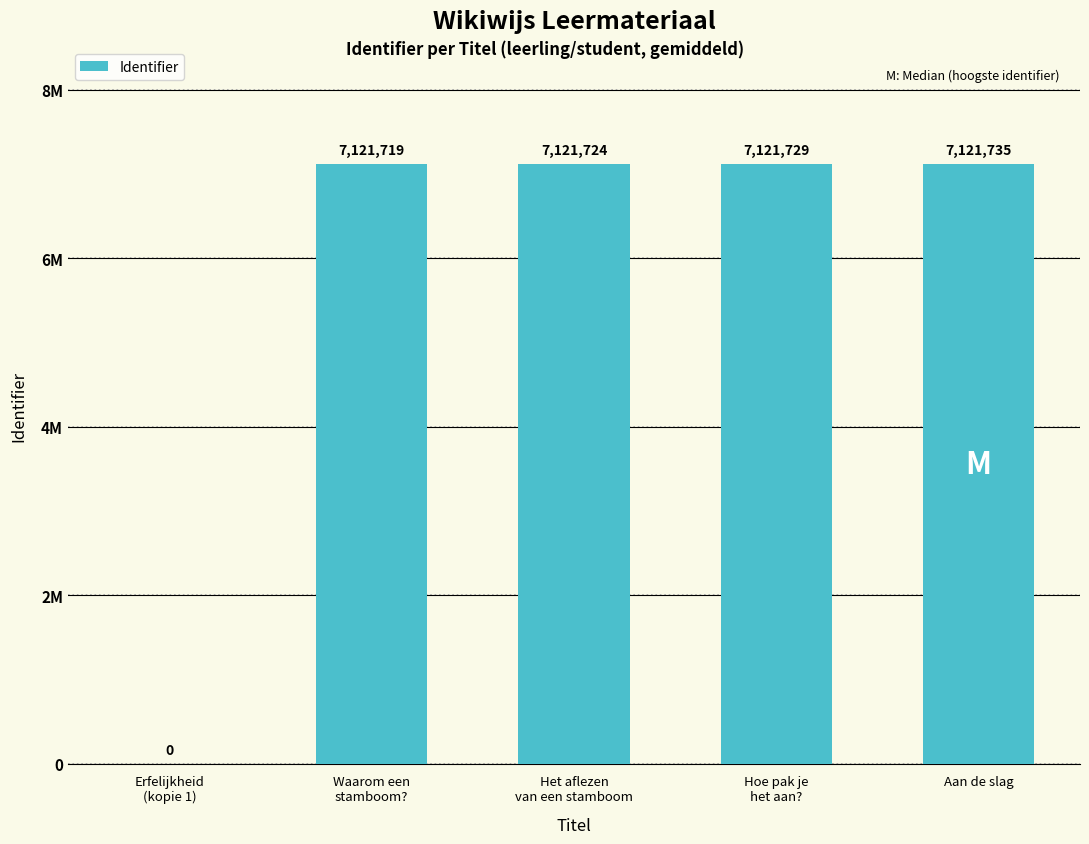

What is the difference between the maximum and minimum values?

7121735